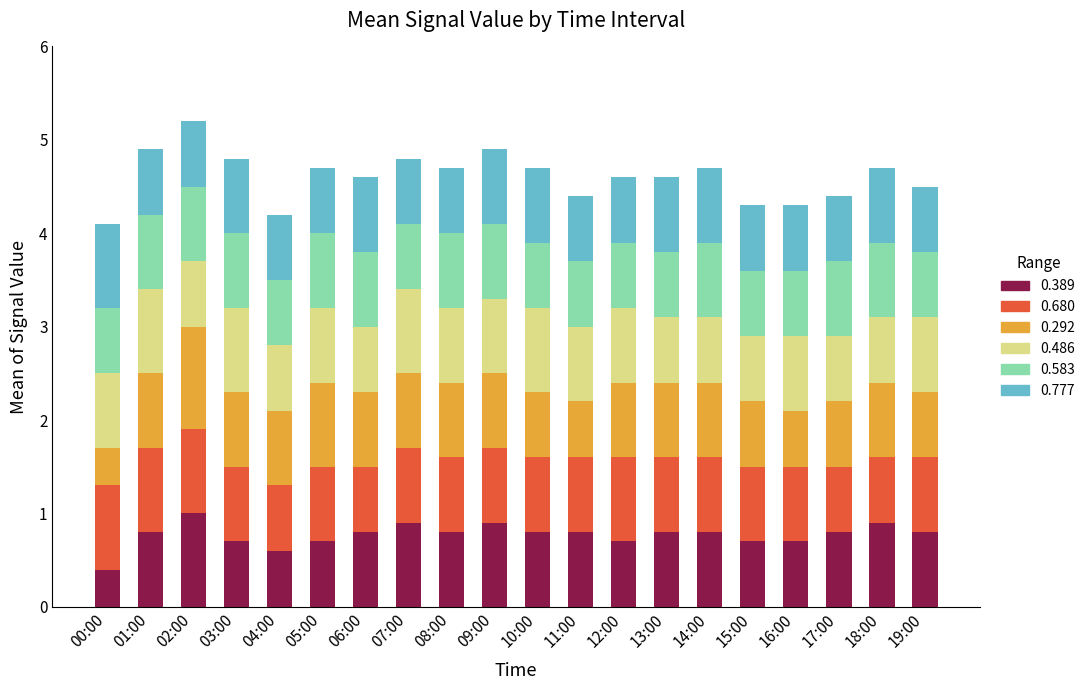

The 0.389 series shows 0.8 at 11:00. True or false?

True